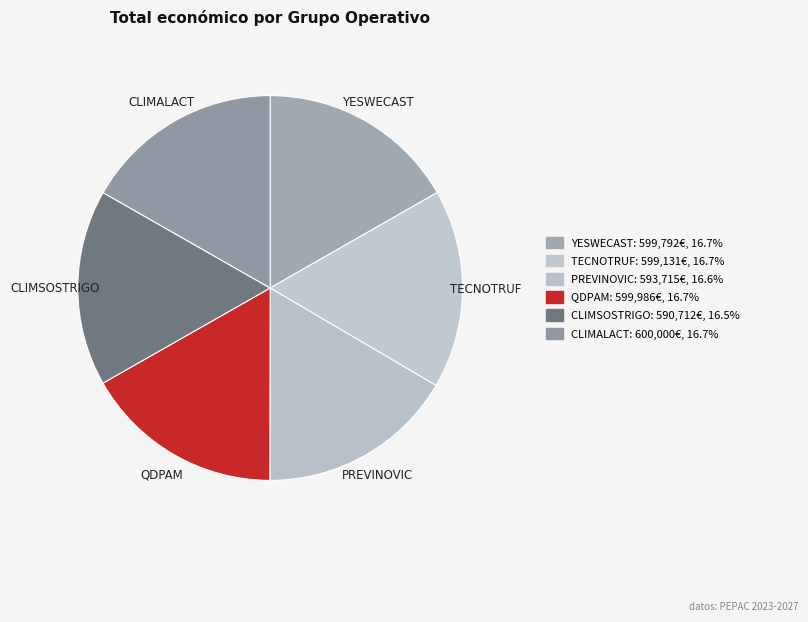

How many slices are in this pie chart?

6